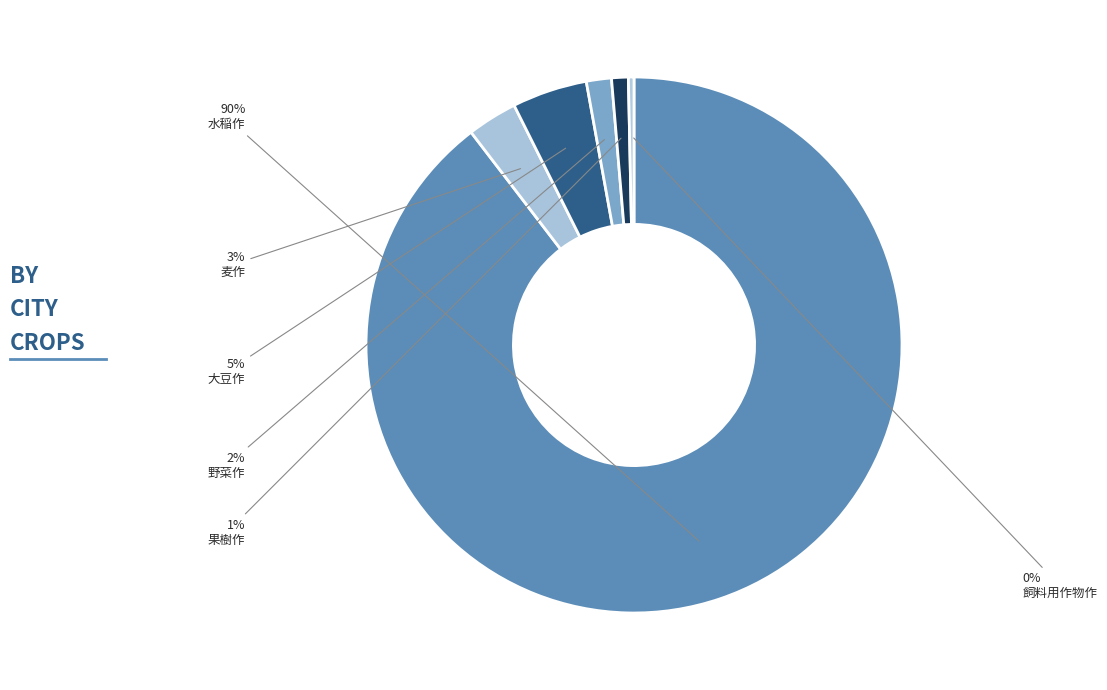

Count the number of slices in the pie.

6